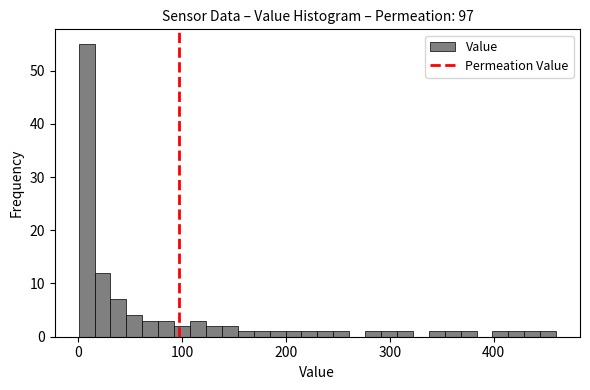

Read against the x-axis, roughly where is the centre of the tallest bar?

10